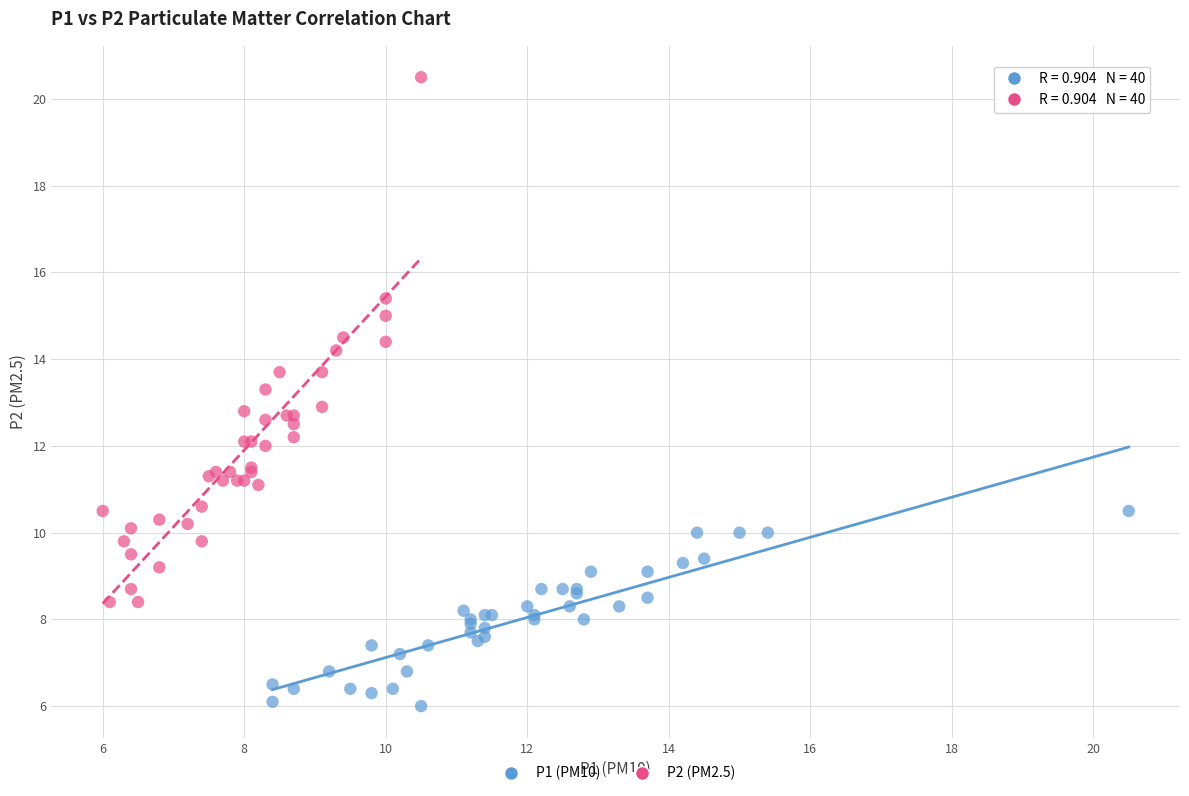

Which series contains the lowest Y value?

P1 (PM10)